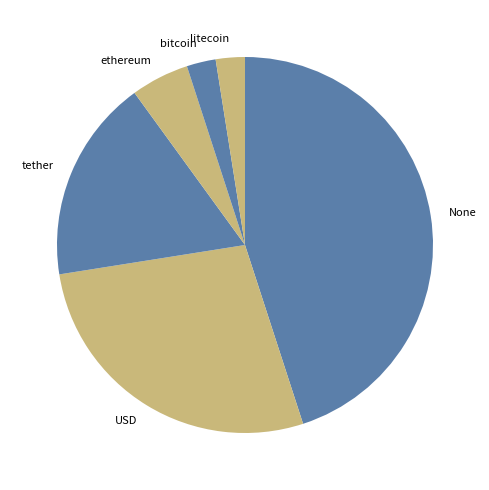

What is the largest slice in the pie chart?

None